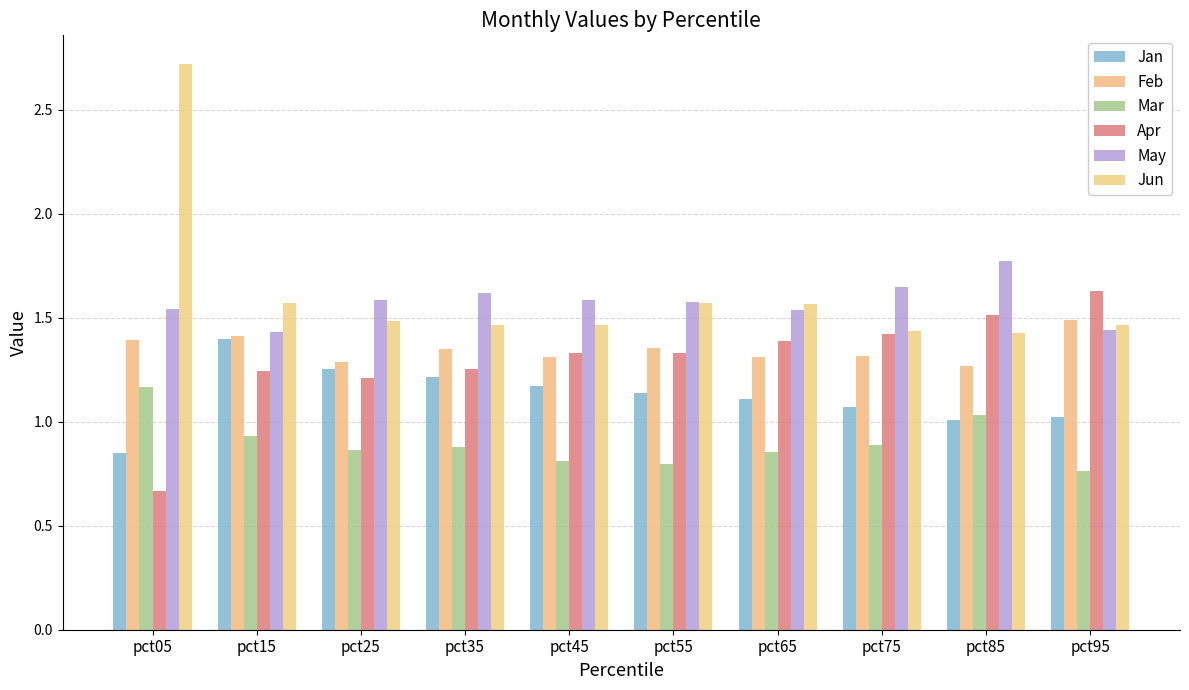

Reading left to right, list all the values displayed in this chart.

Jan: pct05=0.8	pct15=1.4	pct25=1.3	pct35=1.2	pct45=1.2	pct55=1.1	pct65=1.1	pct75=1.1	pct85=1.0	pct95=1.0
Feb: pct05=1.4	pct15=1.4	pct25=1.3	pct35=1.3	pct45=1.3	pct55=1.4	pct65=1.3	pct75=1.3	pct85=1.3	pct95=1.5
Mar: pct05=1.2	pct15=0.9	pct25=0.9	pct35=0.9	pct45=0.8	pct55=0.8	pct65=0.9	pct75=0.9	pct85=1.0	pct95=0.8
Apr: pct05=0.7	pct15=1.2	pct25=1.2	pct35=1.3	pct45=1.3	pct55=1.3	pct65=1.4	pct75=1.4	pct85=1.5	pct95=1.6
May: pct05=1.5	pct15=1.4	pct25=1.6	pct35=1.6	pct45=1.6	pct55=1.6	pct65=1.5	pct75=1.6	pct85=1.8	pct95=1.4
Jun: pct05=2.7	pct15=1.6	pct25=1.5	pct35=1.5	pct45=1.5	pct55=1.6	pct65=1.6	pct75=1.4	pct85=1.4	pct95=1.5